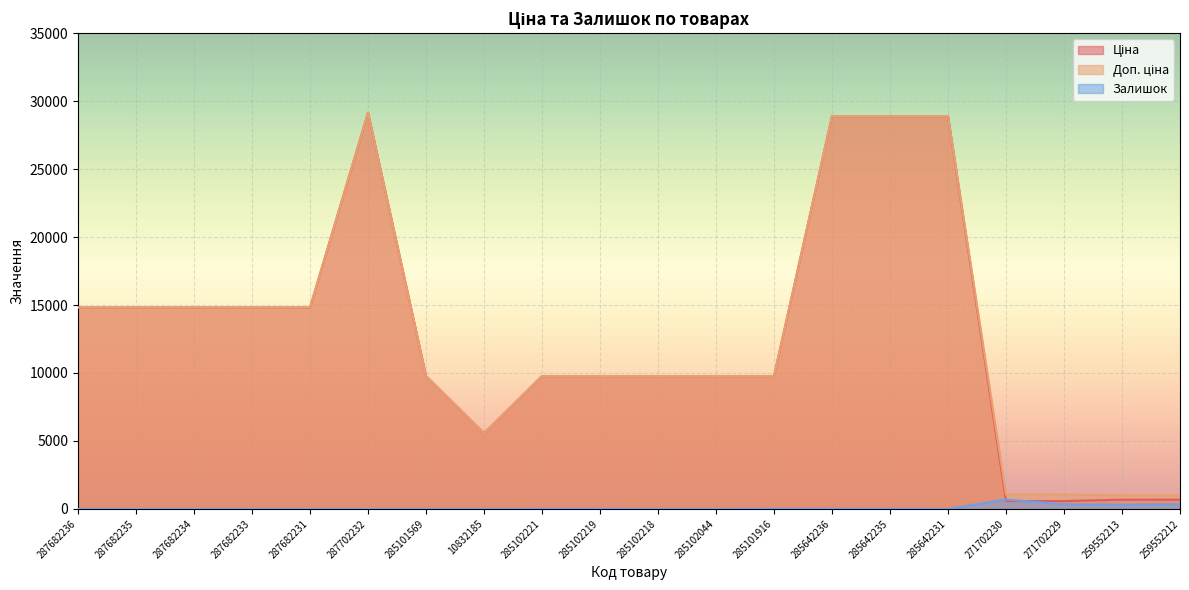

How many distinct data groups are displayed?

3